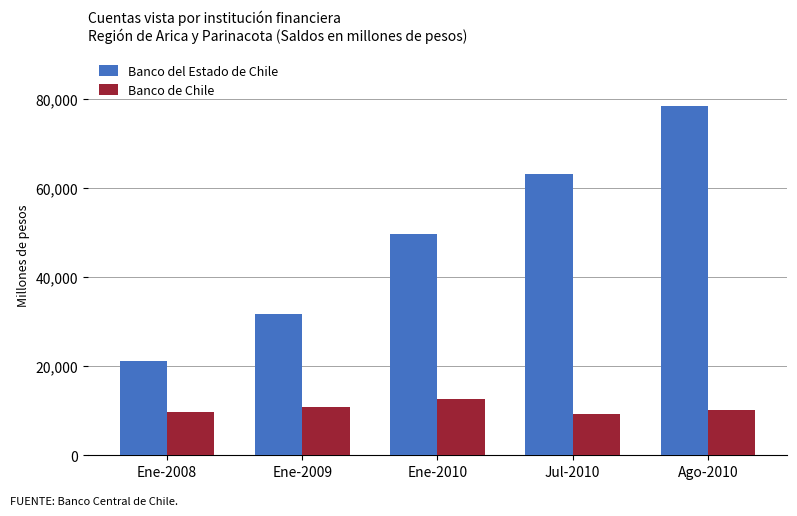

What is the difference between the highest and lowest values at Ene-2009?

20858